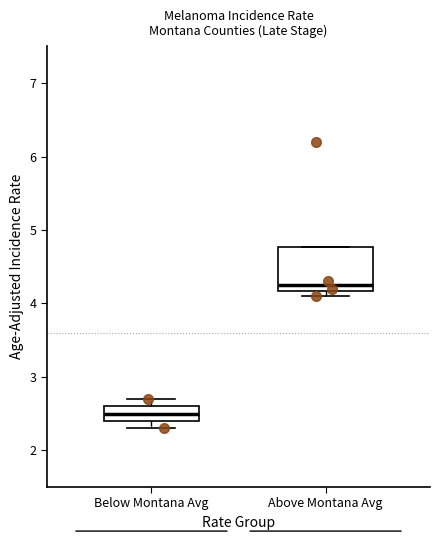

Reading left to right, transcribe this box plot: for each box, give where its median line is, the range the box spans, and where its two whiskers end, as read against the y-axis. The values are not printed on the chart, so give them approximately, as read against the axis.

Below Montana Avg: median 2.5, box 2.4 to 2.6, whiskers 2.3 to 2.7
Above Montana Avg: median 4.3, box 4.2 to 4.8, whiskers 4.1 to 4.8